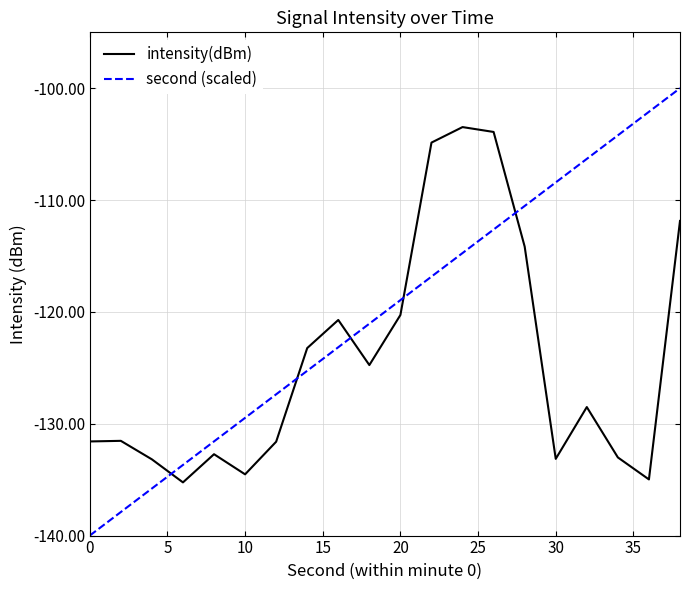

Rank the series by their maximum value, from lowest to highest.

intensity(dBm), second (scaled)